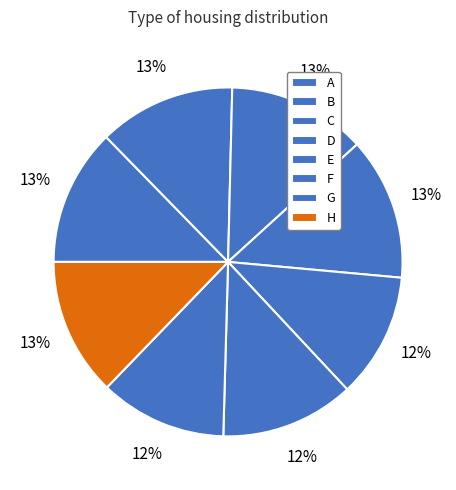

Is there any slice that represents more than half of the pie?

No